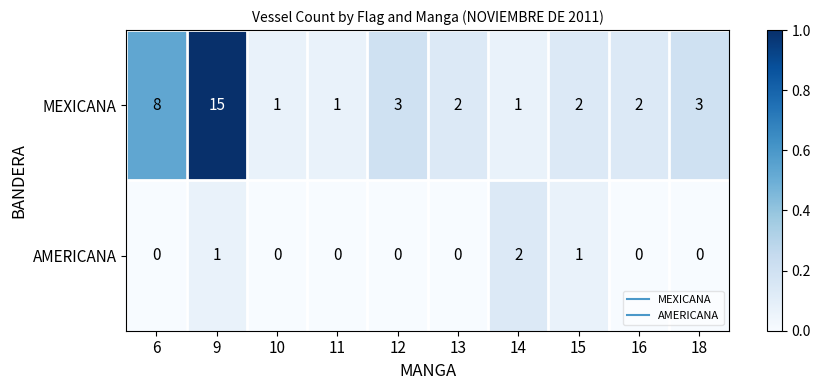

What is the difference between the maximum and second lowest values in the MEXICANA series?

14